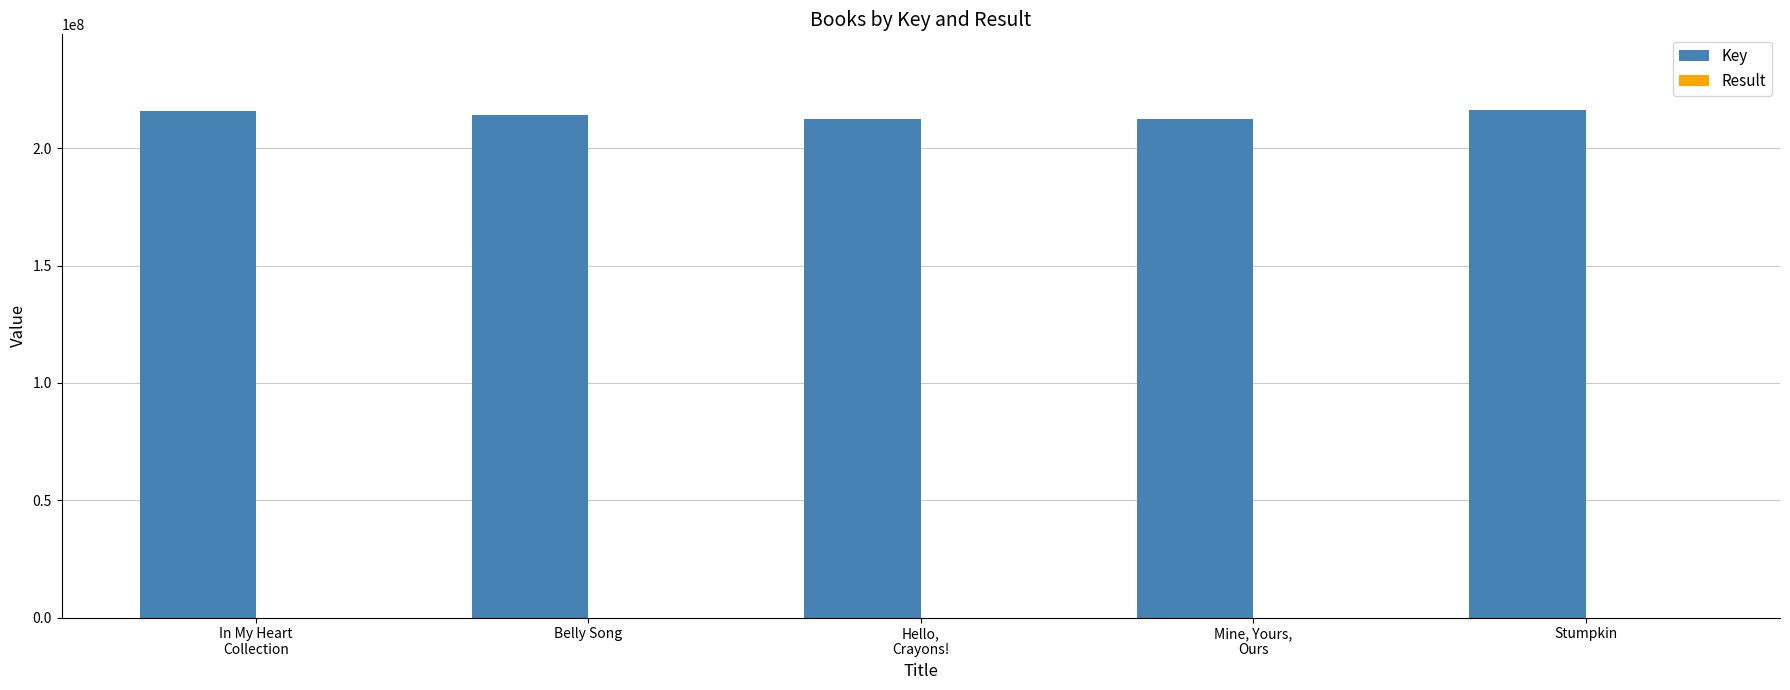

Are the bars horizontal?

No